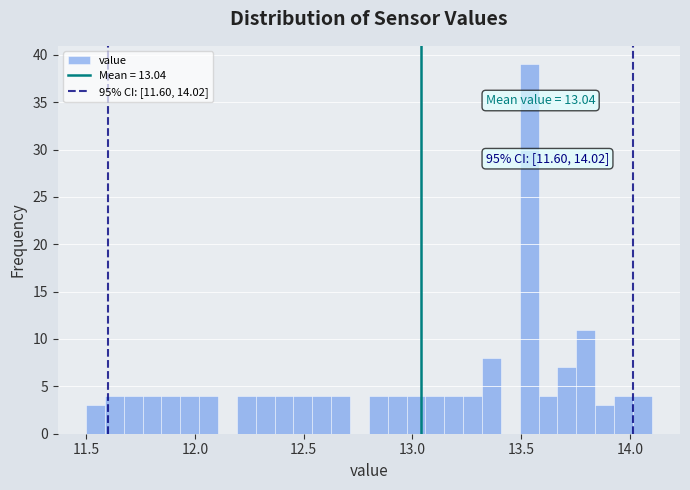

Read against the x-axis, roughly where is the centre of the tallest bar?

13.55